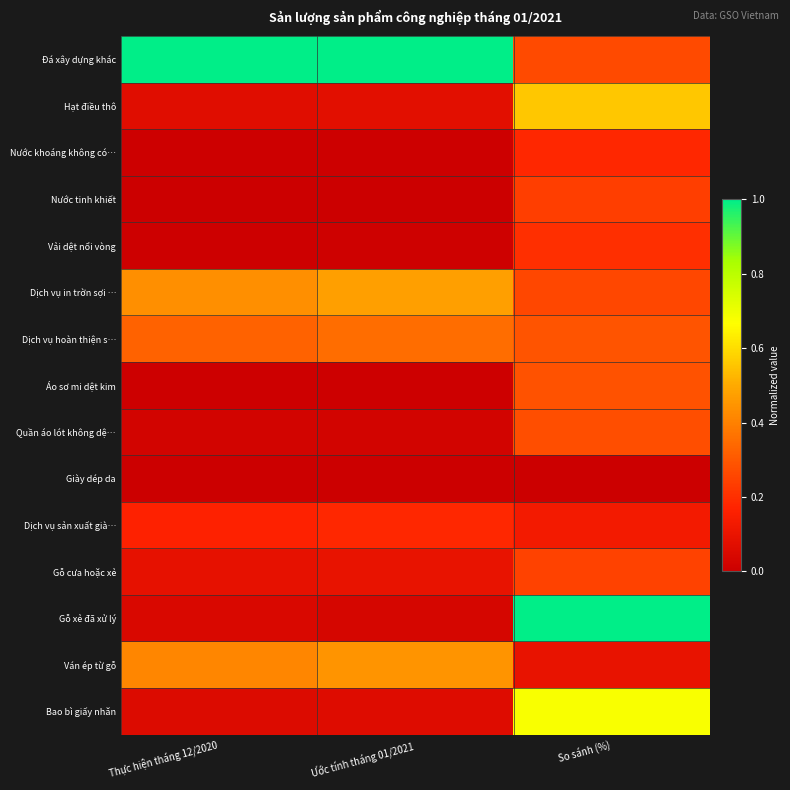

Reading left to right, transcribe all the data shown in this chart.

Đá xây dựng khác: Thực hiện tháng 12/2020=1.0	Ước tính tháng 01/2021=1.0	So sánh (%)=0.3
Hạt điều thô: Thực hiện tháng 12/2020=0.1	Ước tính tháng 01/2021=0.1	So sánh (%)=0.6
Nước khoáng không có…: Thực hiện tháng 12/2020=0.0	Ước tính tháng 01/2021=0.0	So sánh (%)=0.2
Nước tinh khiết: Thực hiện tháng 12/2020=0.0	Ước tính tháng 01/2021=0.0	So sánh (%)=0.2
Vải dệt nổi vòng: Thực hiện tháng 12/2020=0.0	Ước tính tháng 01/2021=0.0	So sánh (%)=0.2
Dịch vụ in trờn sợi …: Thực hiện tháng 12/2020=0.4	Ước tính tháng 01/2021=0.5	So sánh (%)=0.3
Dịch vụ hoàn thiện s…: Thực hiện tháng 12/2020=0.3	Ước tính tháng 01/2021=0.4	So sánh (%)=0.3
Áo sơ mi dệt kim: Thực hiện tháng 12/2020=0.0	Ước tính tháng 01/2021=0.0	So sánh (%)=0.3
Quần áo lót không dệ…: Thực hiện tháng 12/2020=0.0	Ước tính tháng 01/2021=0.0	So sánh (%)=0.3
Giày dép da: Thực hiện tháng 12/2020=0.0	Ước tính tháng 01/2021=0.0	So sánh (%)=0.0
Dịch vụ sản xuất già…: Thực hiện tháng 12/2020=0.2	Ước tính tháng 01/2021=0.2	So sánh (%)=0.1
Gỗ cưa hoặc xẻ: Thực hiện tháng 12/2020=0.1	Ước tính tháng 01/2021=0.1	So sánh (%)=0.2
Gỗ xẻ đã xử lý: Thực hiện tháng 12/2020=0.0	Ước tính tháng 01/2021=0.0	So sánh (%)=1.0
Ván ép từ gỗ: Thực hiện tháng 12/2020=0.4	Ước tính tháng 01/2021=0.4	So sánh (%)=0.1
Bao bì giấy nhăn: Thực hiện tháng 12/2020=0.1	Ước tính tháng 01/2021=0.1	So sánh (%)=0.7